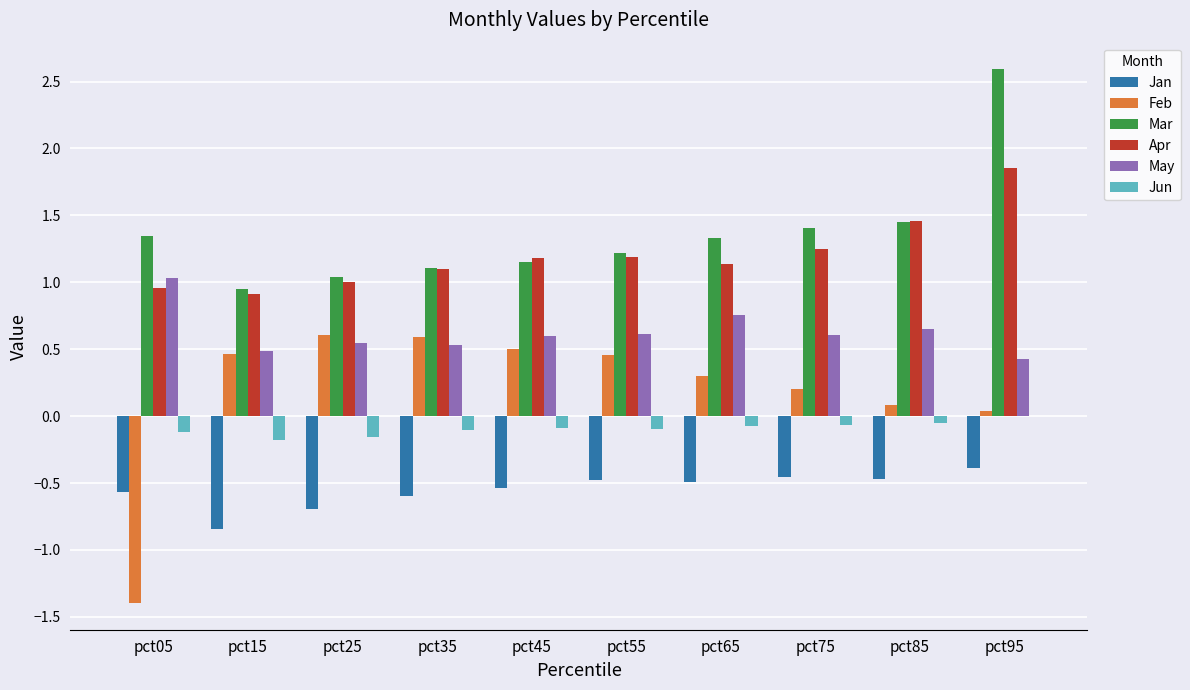

What is the total value across all series at pct25?

2.3